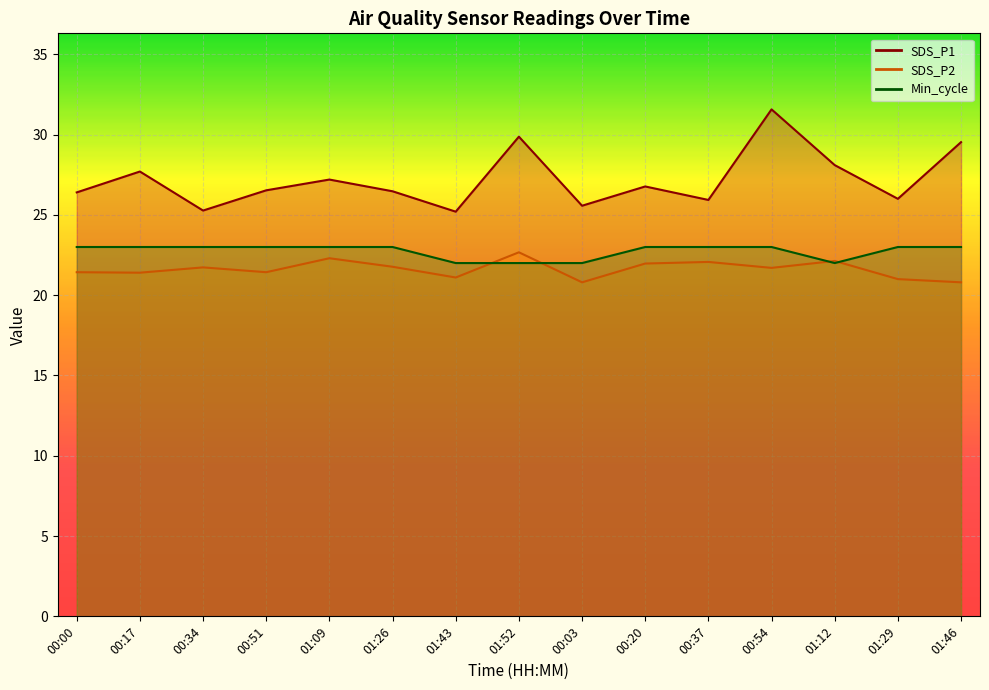

Reading left to right, list all the values displayed in this chart.

SDS_P1: 00:00=26.4	00:17=27.7	00:34=25.3	00:51=26.5	01:09=27.2	01:26=26.5	01:43=25.2	01:52=29.9	00:03=25.6	00:20=26.8	00:37=25.9	00:54=31.6	01:12=28.1	01:29=26.0	01:46=29.5
SDS_P2: 00:00=21.4	00:17=21.4	00:34=21.7	00:51=21.4	01:09=22.3	01:26=21.8	01:43=21.1	01:52=22.7	00:03=20.8	00:20=22.0	00:37=22.1	00:54=21.7	01:12=22.1	01:29=21.0	01:46=20.8
Min_cycle: 00:00=23.0	00:17=23.0	00:34=23.0	00:51=23.0	01:09=23.0	01:26=23.0	01:43=22.0	01:52=22.0	00:03=22.0	00:20=23.0	00:37=23.0	00:54=23.0	01:12=22.0	01:29=23.0	01:46=23.0